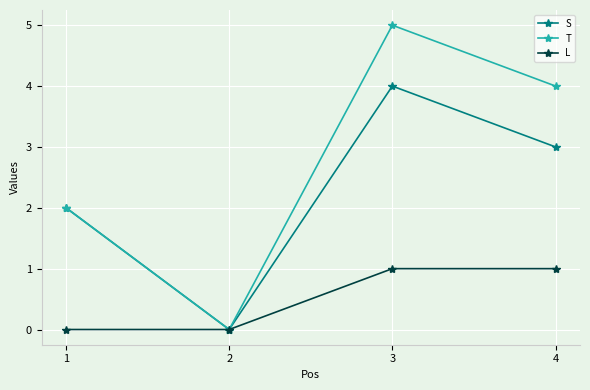

The T series shows 7 at 3. True or false?

False